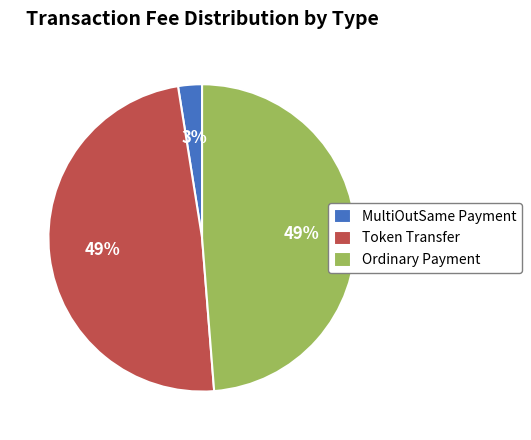

Count the number of slices in the pie.

3